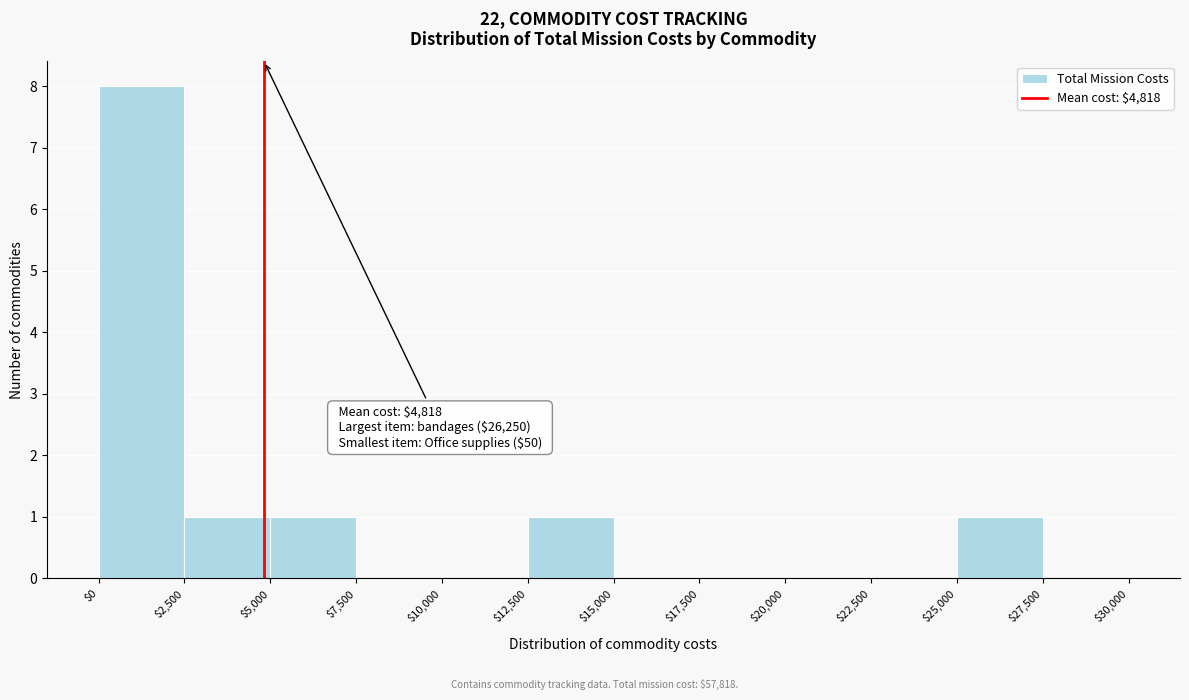

Which range on the x-axis has the tallest bar?

$0 to $2,500